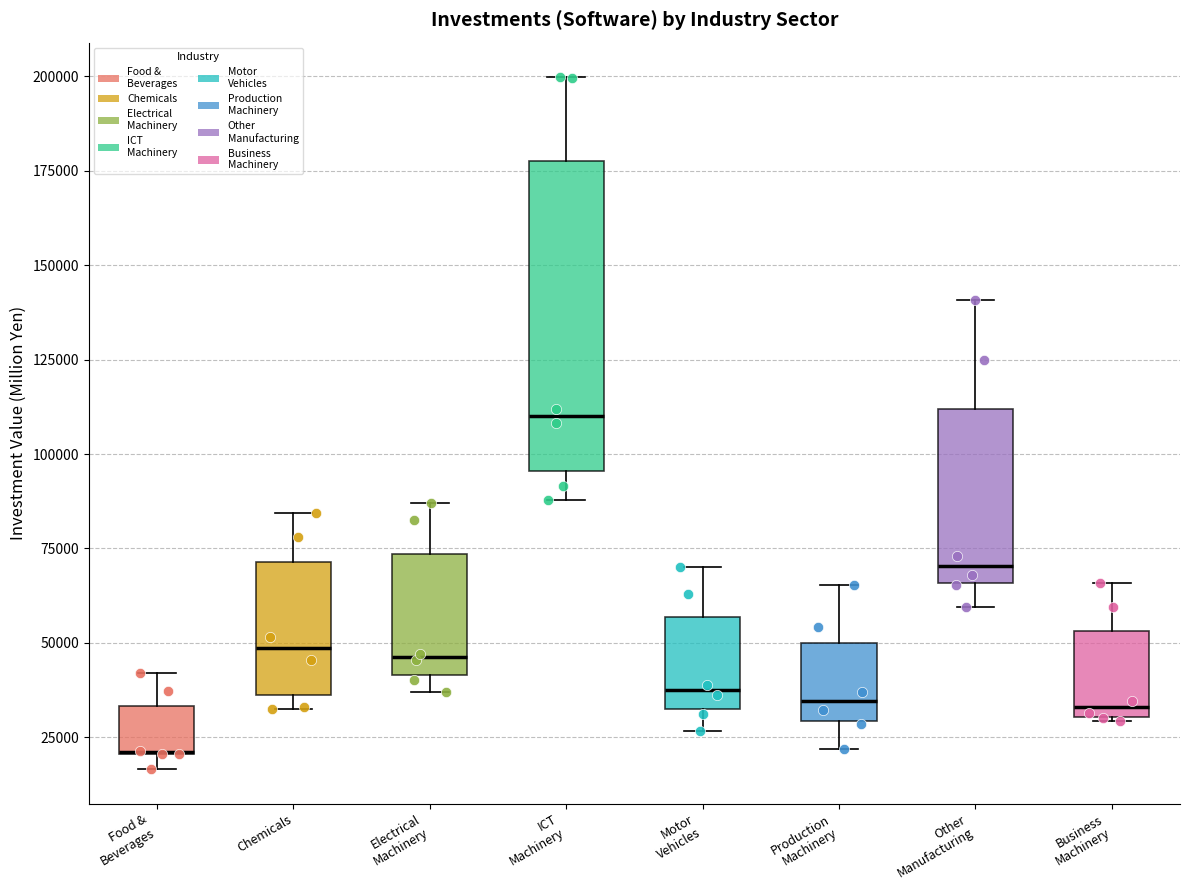

Where is the upper edge of the box for Electrical Machinery on the y-axis? The values are not printed on the chart, so give them approximately, as read against the axis.

75000